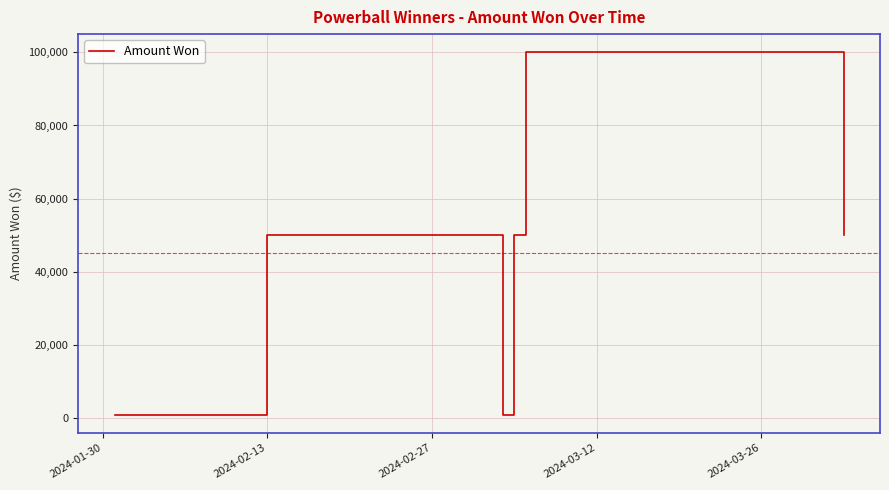

What is the maximum value shown in the chart?

100000